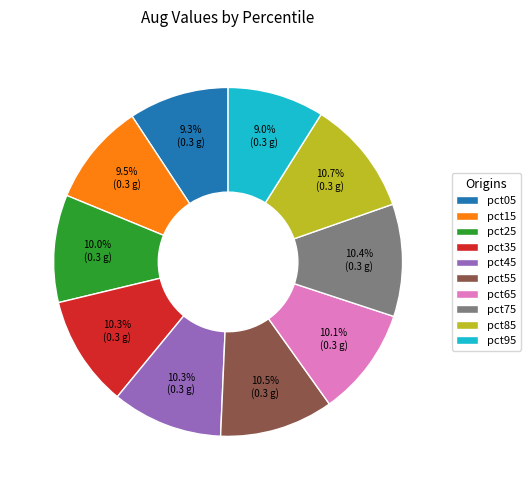

Does any single category account for the majority?

No